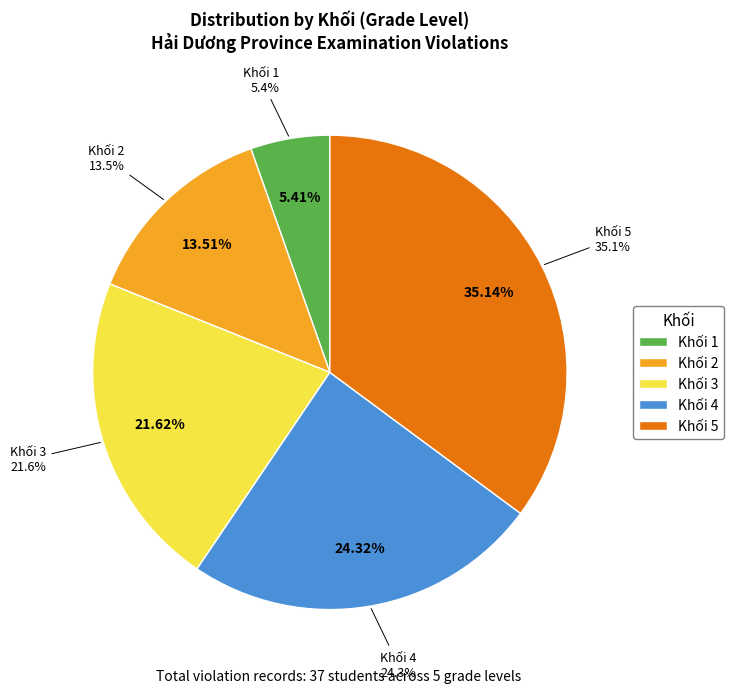

To the nearest percent, what portion does Khối 1 represent?

5%